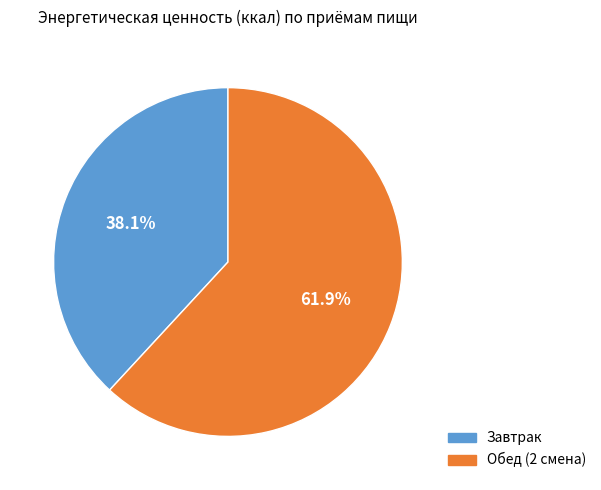

True or false: Завтрак accounts for 38% of the total.

True